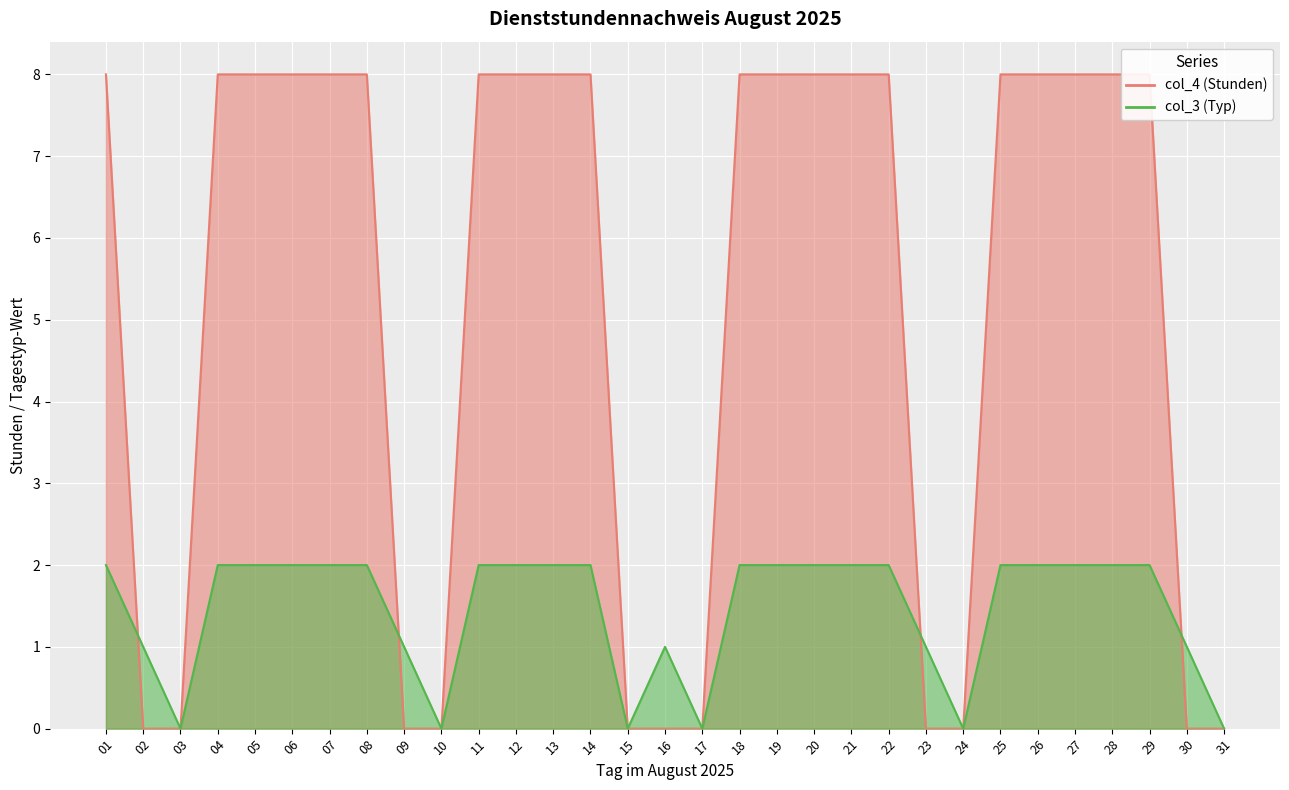

What value does the col_4 (Stunden) series have at 13?

8